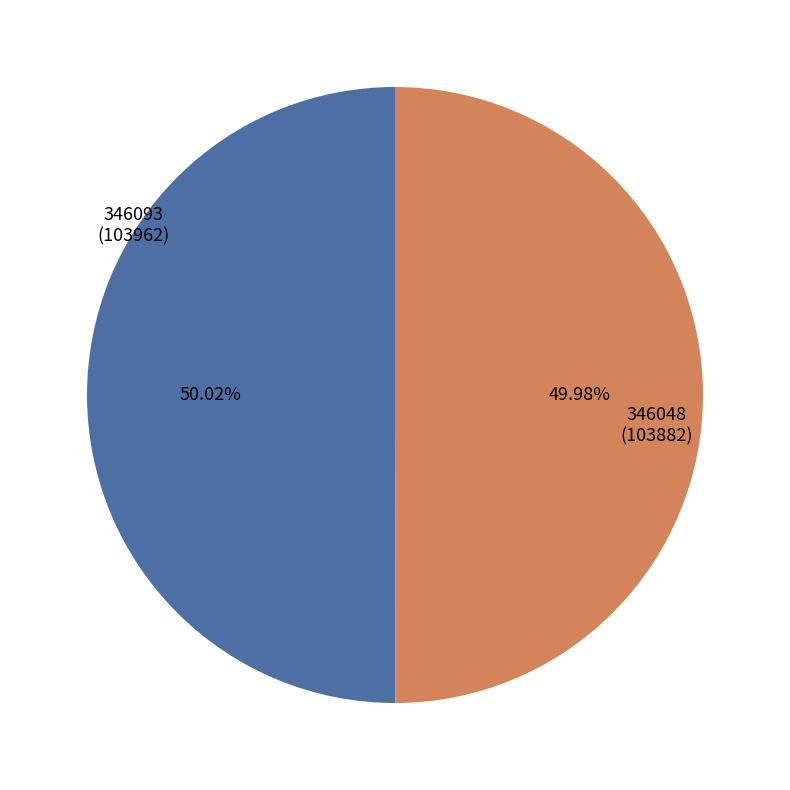

Does any single category account for the majority?

Yes